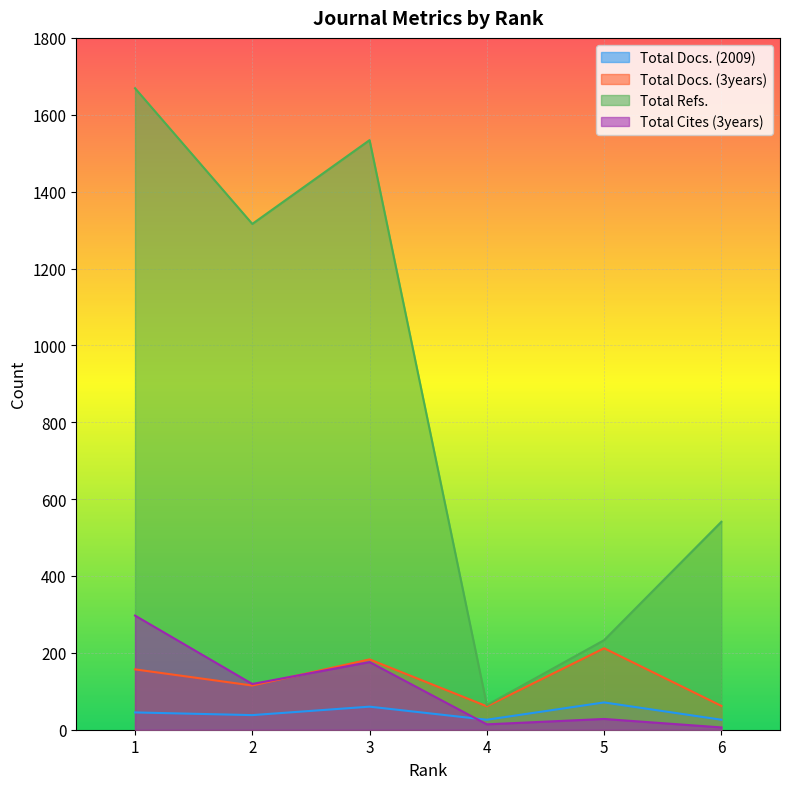

Does the chart display data point markers on the line(s)?

No